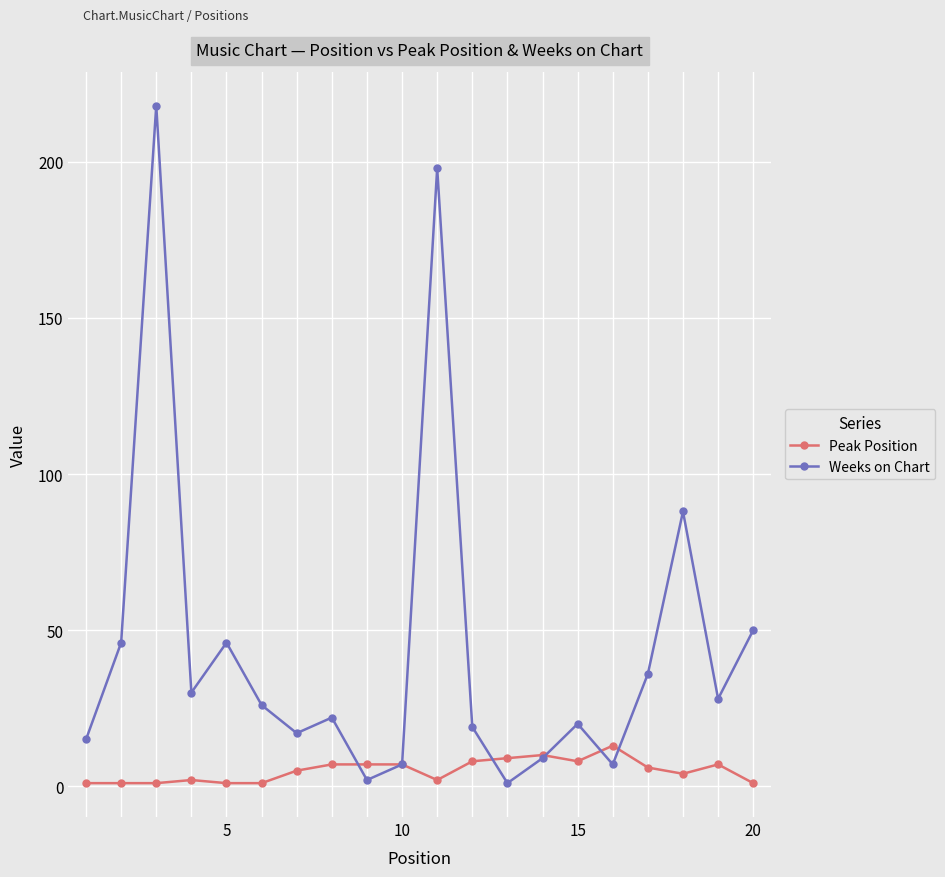

Rank the series by their average value, from highest to lowest.

Weeks on Chart, Peak Position